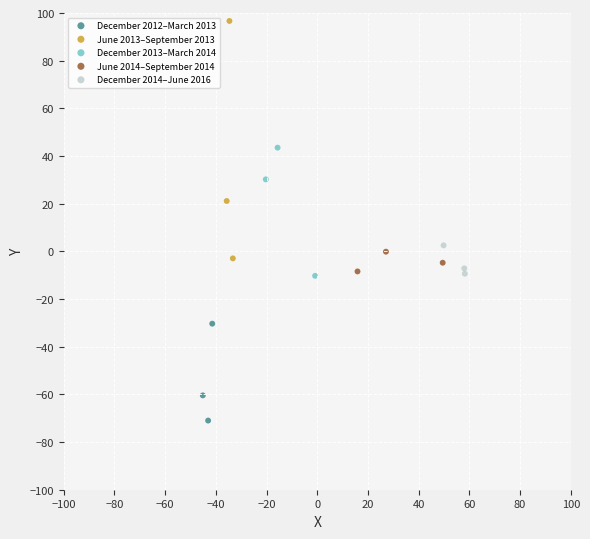

Which series has the widest spread of Y values?

June 2013–September 2013